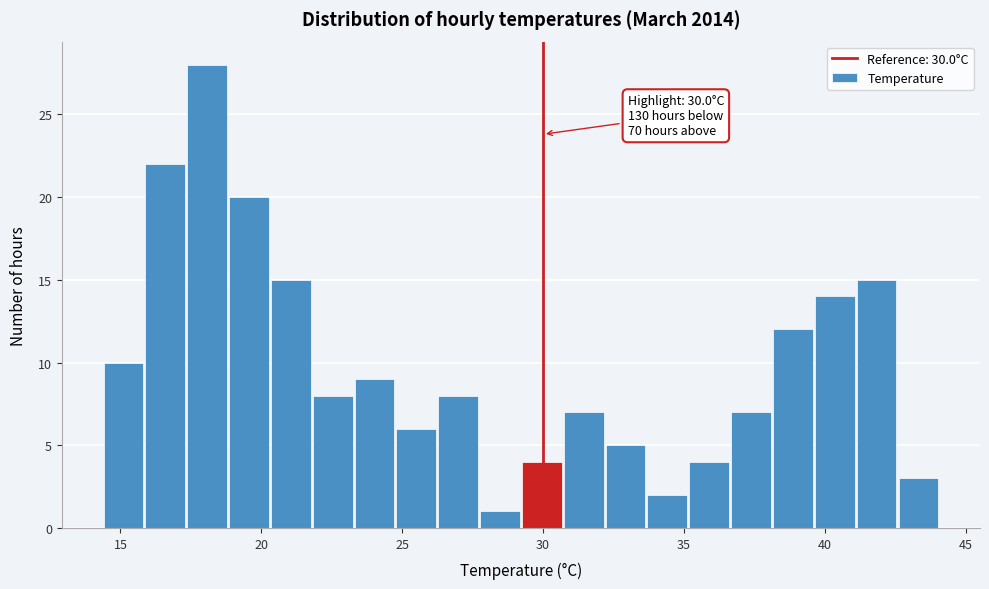

Read against the x-axis, roughly where is the centre of the tallest bar?

18.0